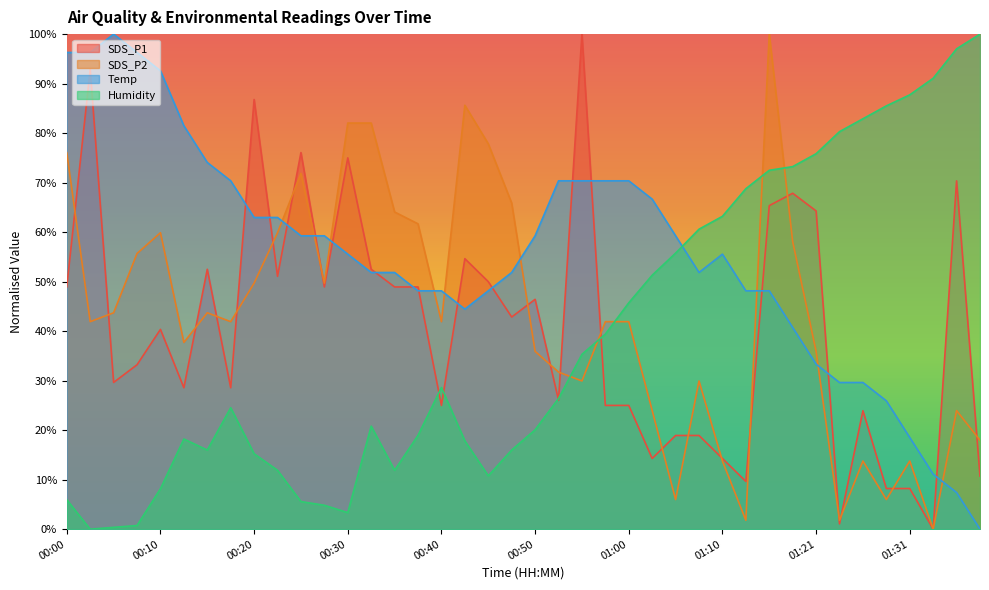

What is the value of the Temp point at the 38th from the left?

11.1